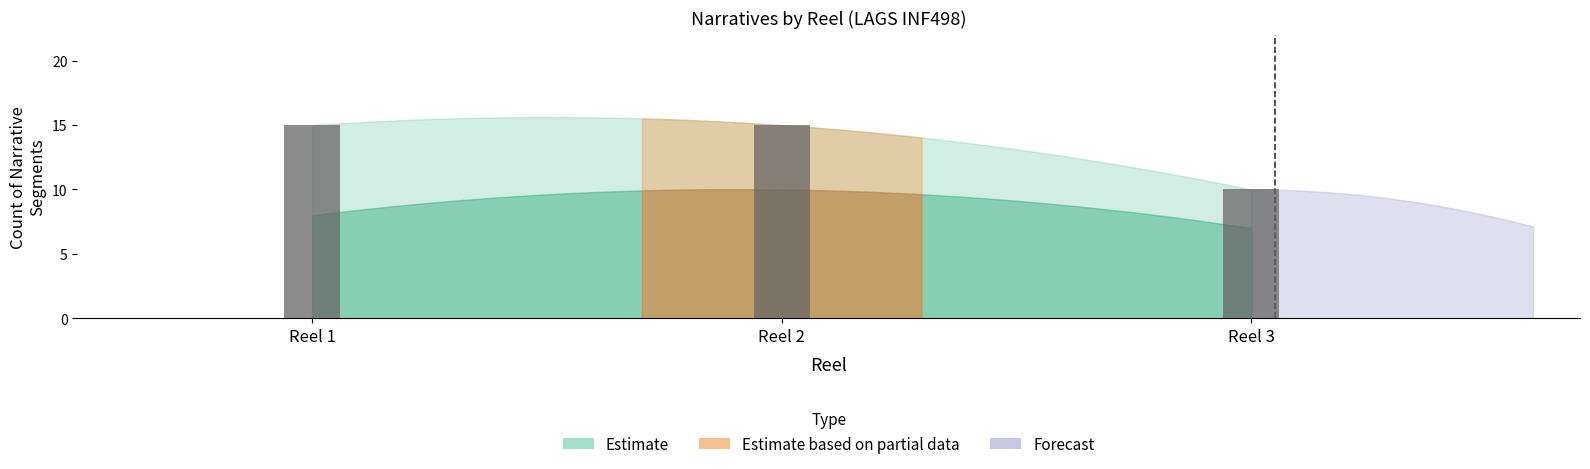

What is the value of the 3rd bar from the left?

10